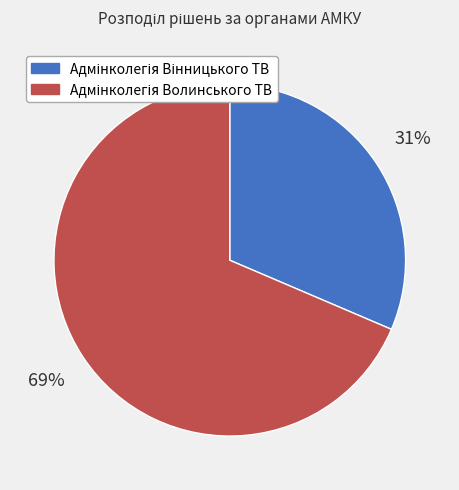

To the nearest percent, what is the average slice percentage?

50%